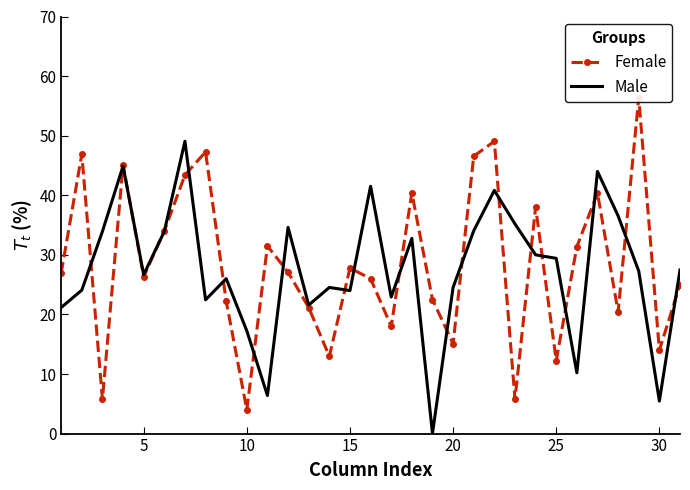

How many lines are shown in the chart?

2